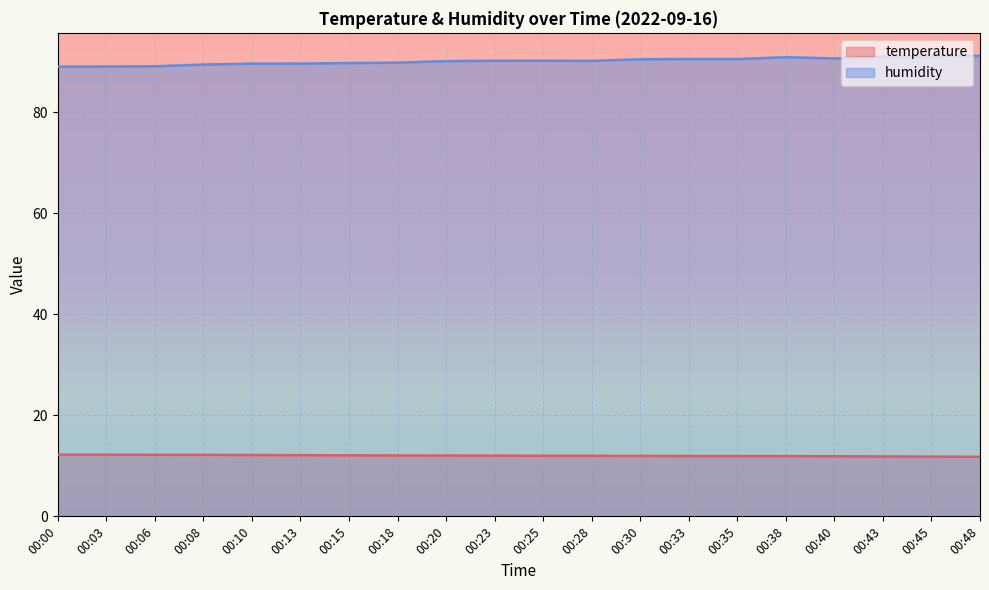

At which category does humidity reach its first local valley?

00:28